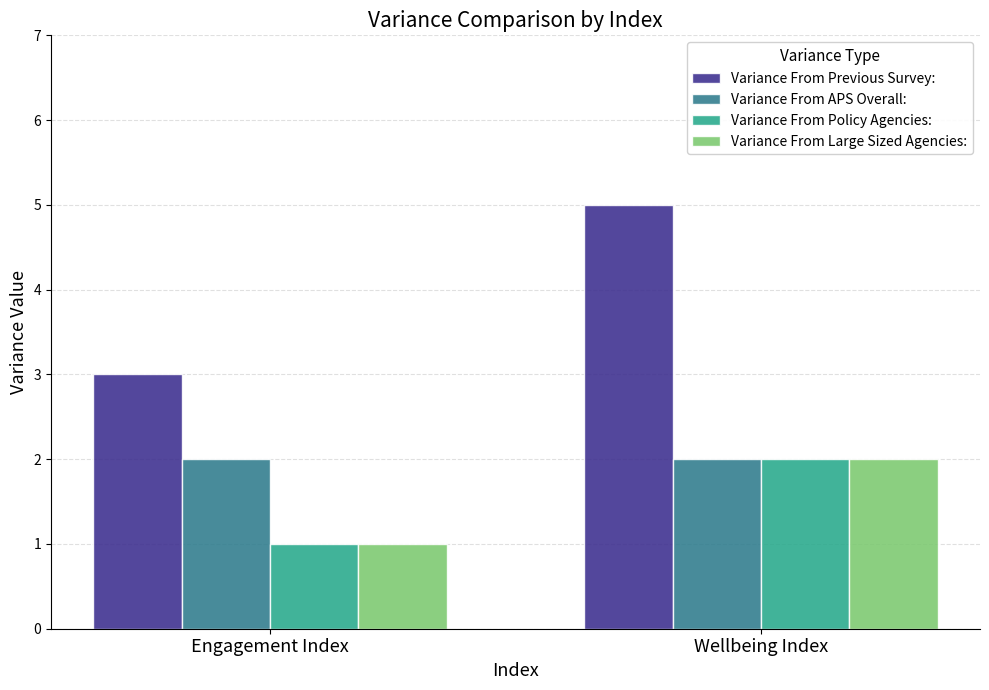

At which category is the sum across all series the highest?

Wellbeing Index